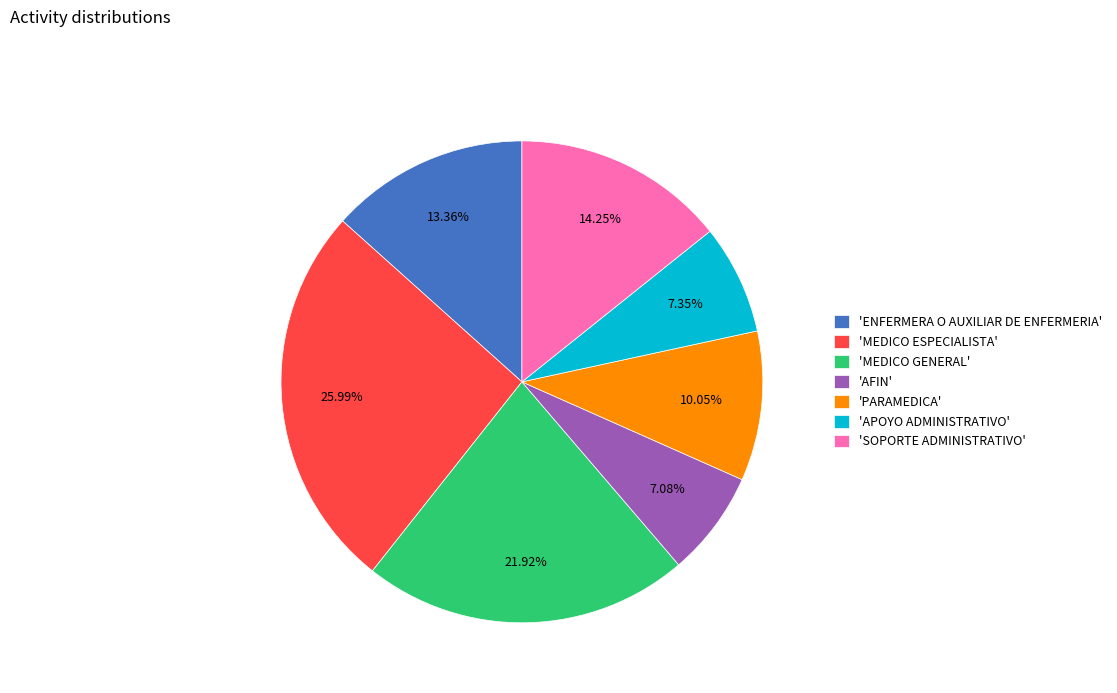

Approximately how many times larger is the value at 'ENFERMERA O AUXILIAR DE ENFERMERIA' compared to 'APOYO ADMINISTRATIVO'?

1.8